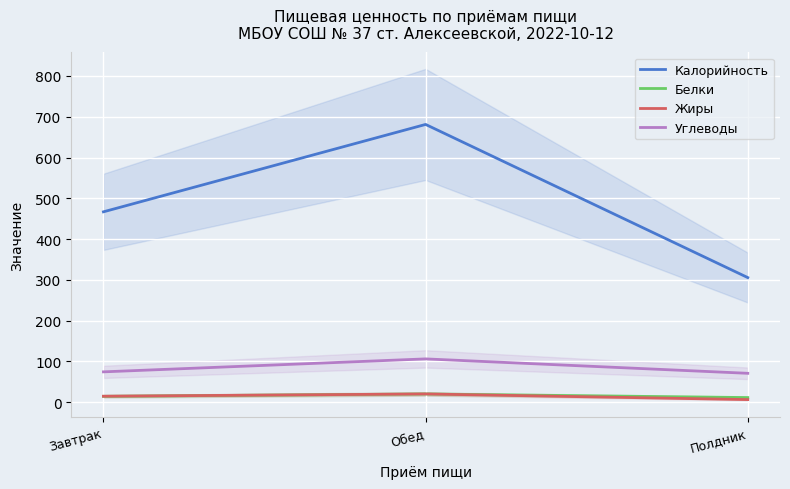

How many values in the Жиры series are below 14?

1